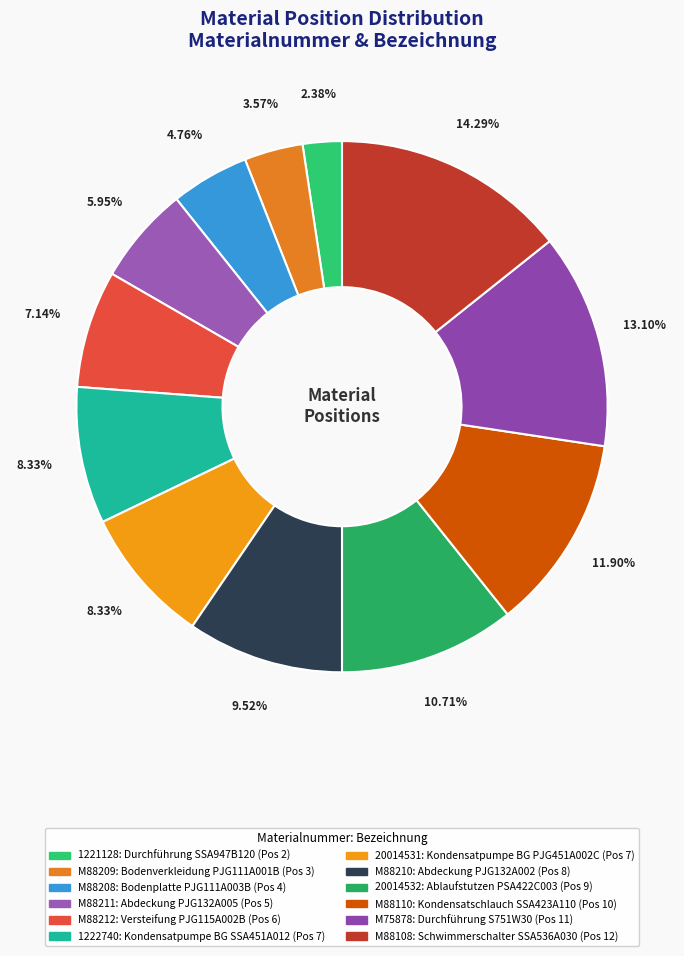

What percentage is the 20014531 slice, to the nearest percent?

8%